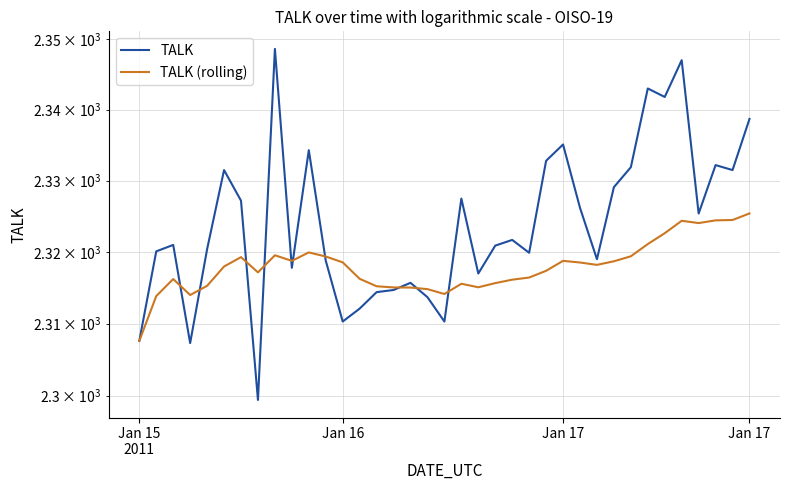

Is the value of TALK (rolling) at 13 greater than the value of TALK at 31?

No